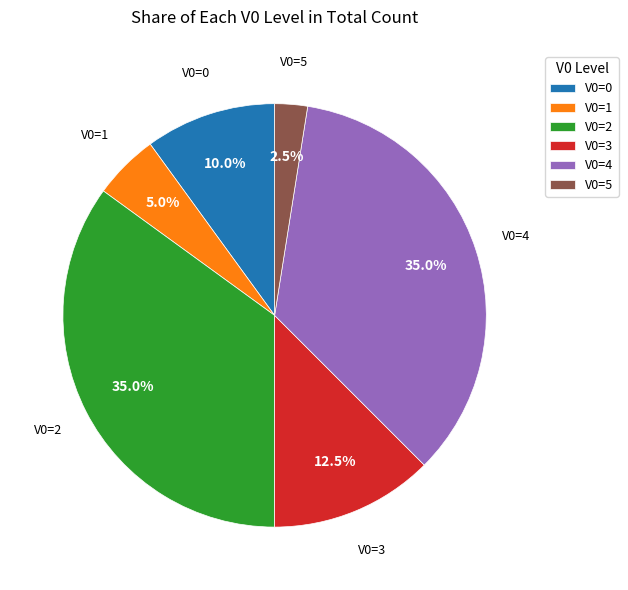

Do V0=1 and V0=0 together represent more than half of the pie?

No